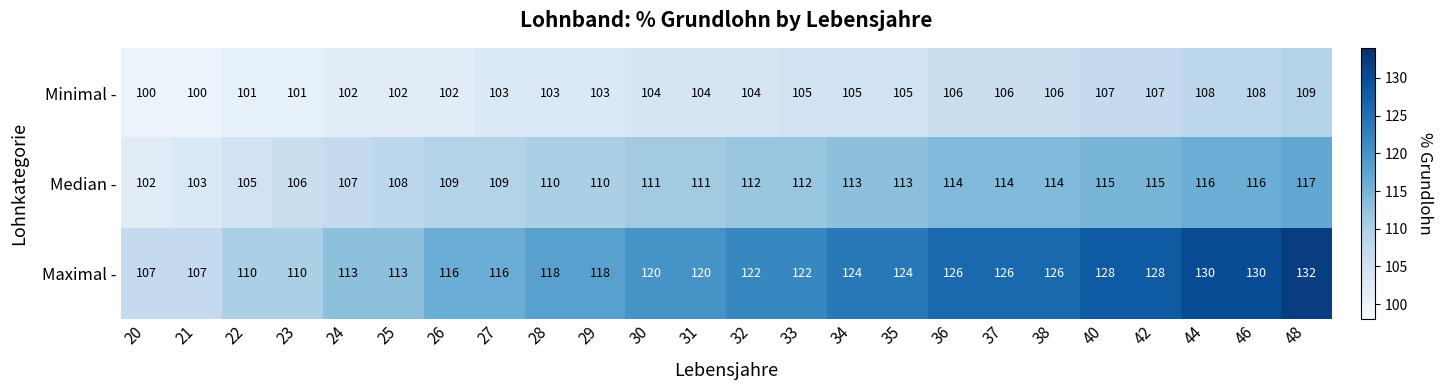

Count the Minimal - values in the range 102 to 106.

15